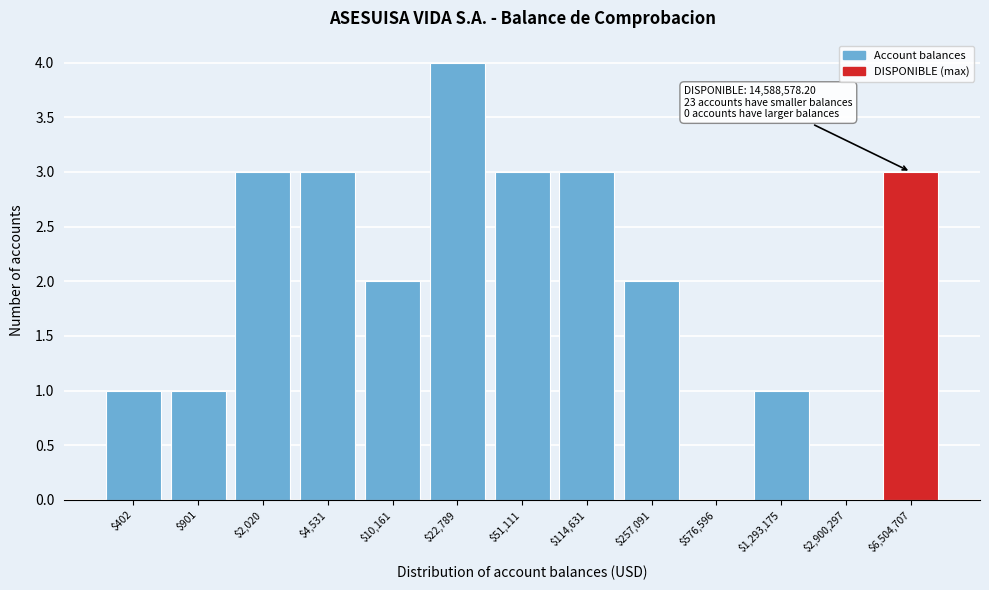

Which label corresponds to the largest value in the chart?

$22,789